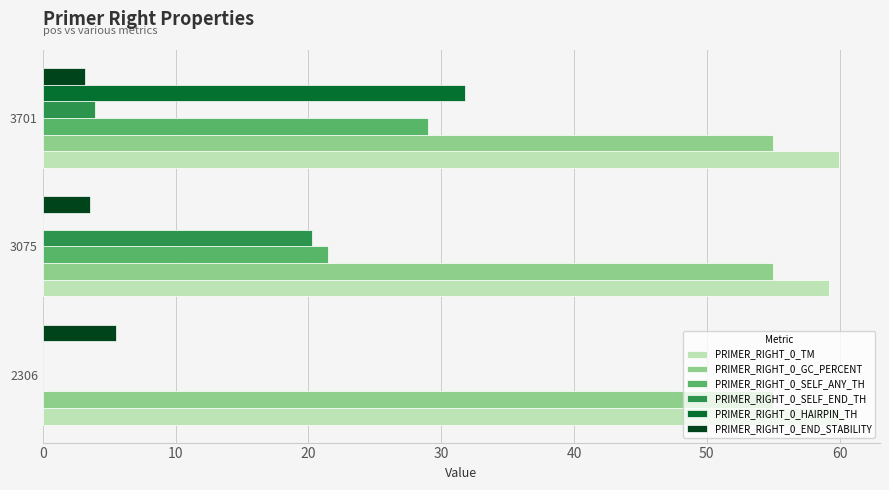

Which series has the largest range (max minus min)?

PRIMER_RIGHT_0_HAIRPIN_TH